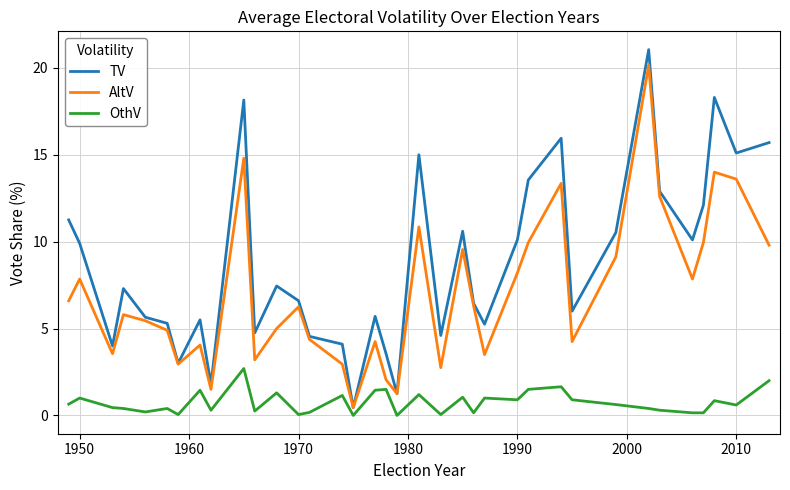

Which series has the widest spread of values?

TV